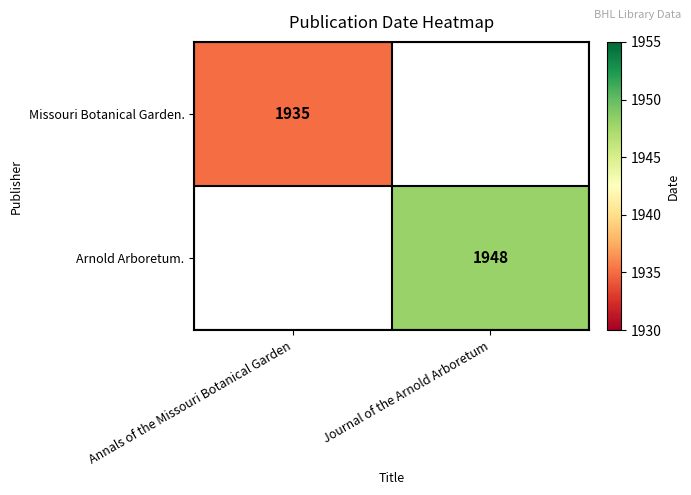

True or false: Arnold Arboretum. has a value of 1948 at Journal of the Arnold Arboretum.

True